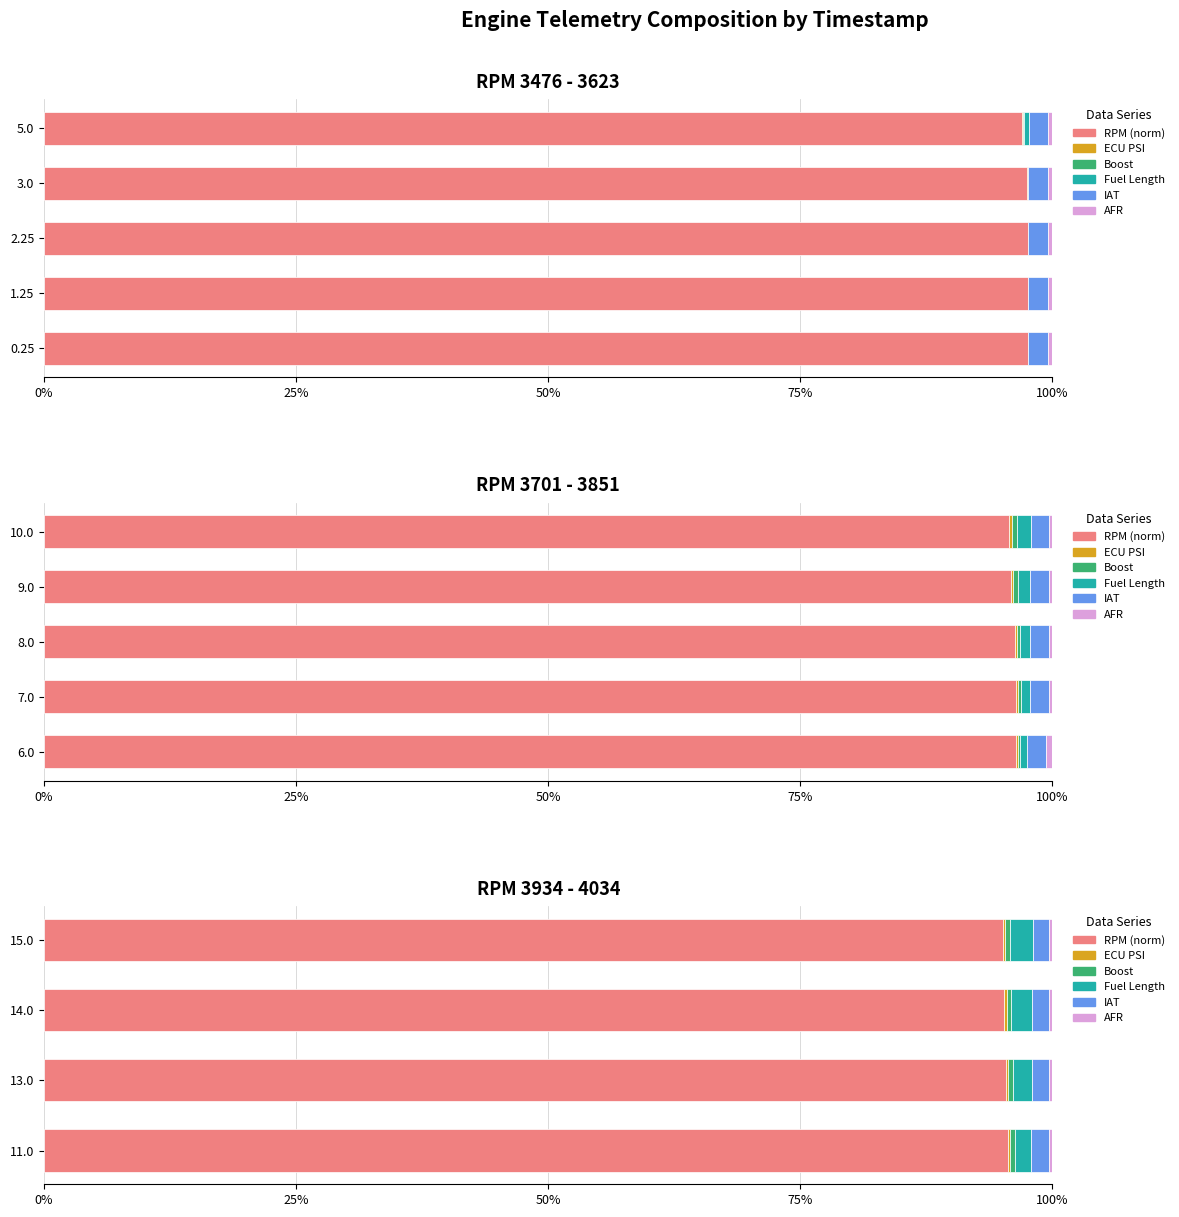

Which series changed the most between 14.0 and 15.0?

Fuel Length